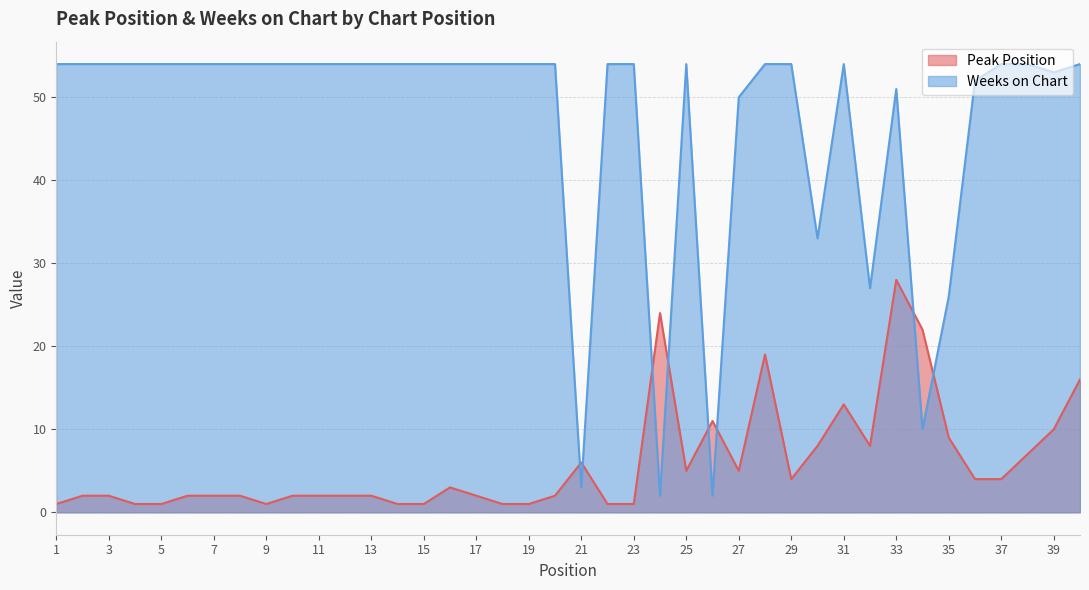

Reading left to right, transcribe all the data shown in this chart.

Peak Position: 1=1	2=2	3=2	4=1	5=1	6=2	7=2	8=2	9=1	10=2	11=2	12=2	13=2	14=1	15=1	16=3	17=2	18=1	19=1	20=2	21=6	22=1	23=1	24=24	25=5	26=11	27=5	28=19	29=4	30=8	31=13	32=8	33=28	34=22	35=9	36=4	37=4	38=7	39=10	40=16
Weeks on Chart: 1=54	2=54	3=54	4=54	5=54	6=54	7=54	8=54	9=54	10=54	11=54	12=54	13=54	14=54	15=54	16=54	17=54	18=54	19=54	20=54	21=3	22=54	23=54	24=2	25=54	26=2	27=50	28=54	29=54	30=33	31=54	32=27	33=51	34=10	35=26	36=52	37=54	38=54	39=53	40=54